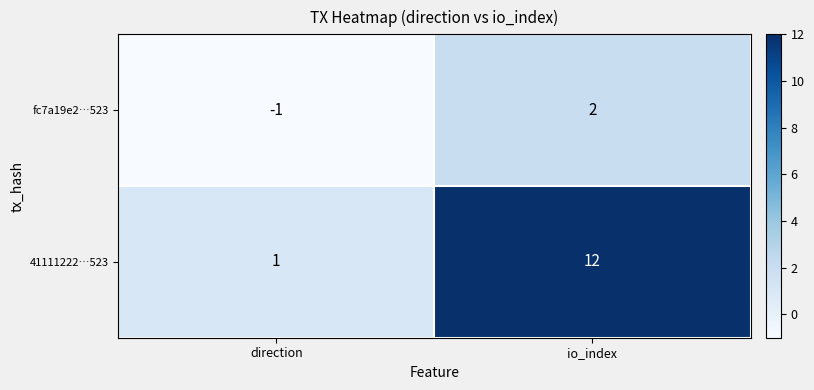

At direction, list the series in order from largest to smallest.

41111222…523, fc7a19e2…523